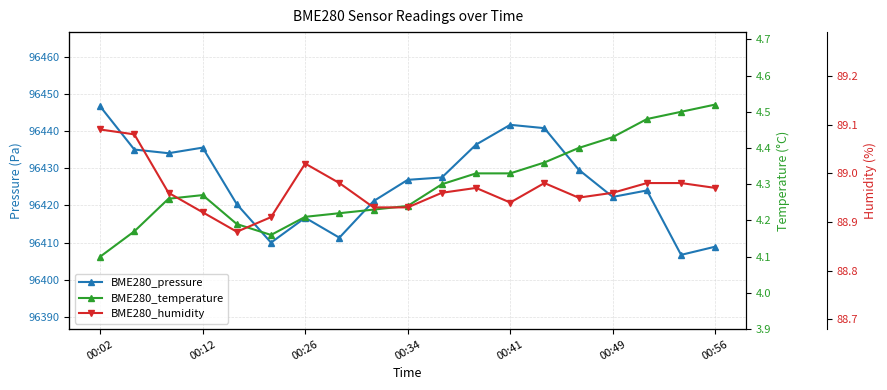

Count the number of categories in the chart.

19